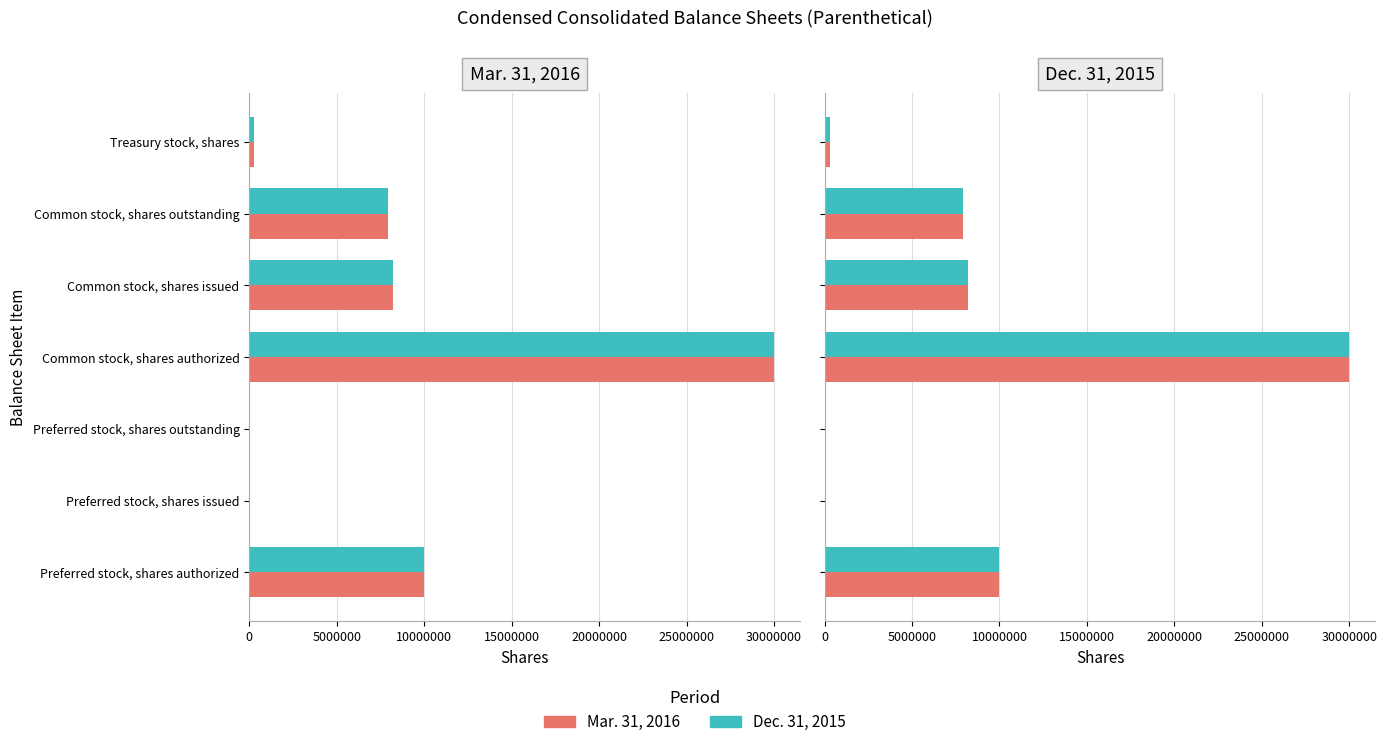

Reading left to right, what are all the values shown in this chart?

Mar. 31, 2016: 10000000	0	0	30000000	8219577	7928594	290983
Dec. 31, 2015: 10000000	0	0	30000000	8219577	7928594	290983